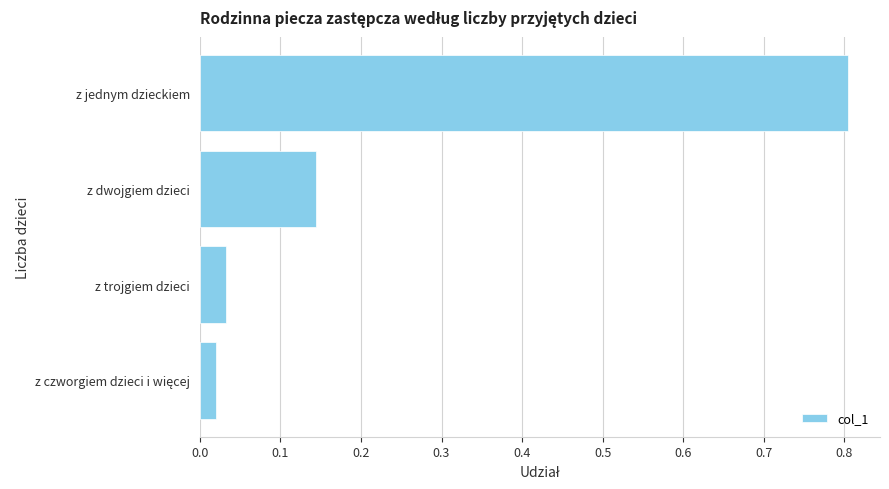

What position from the bottom is z jednym dzieckiem?

4